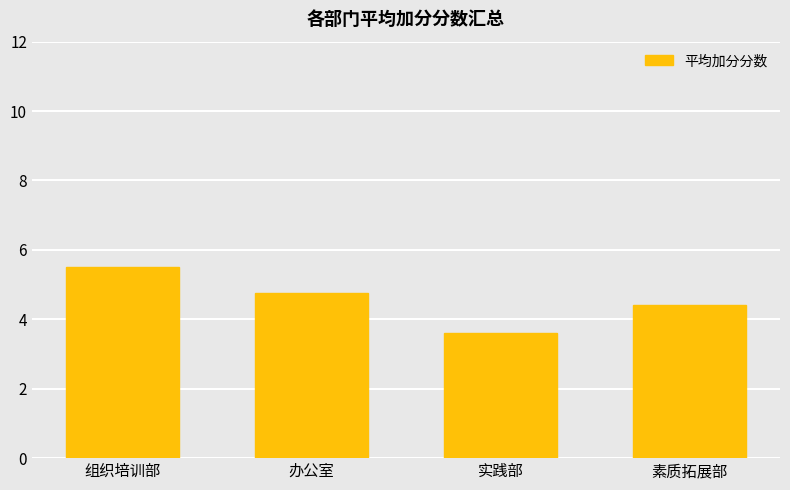

What is the label of the 2nd bar from the left?

办公室